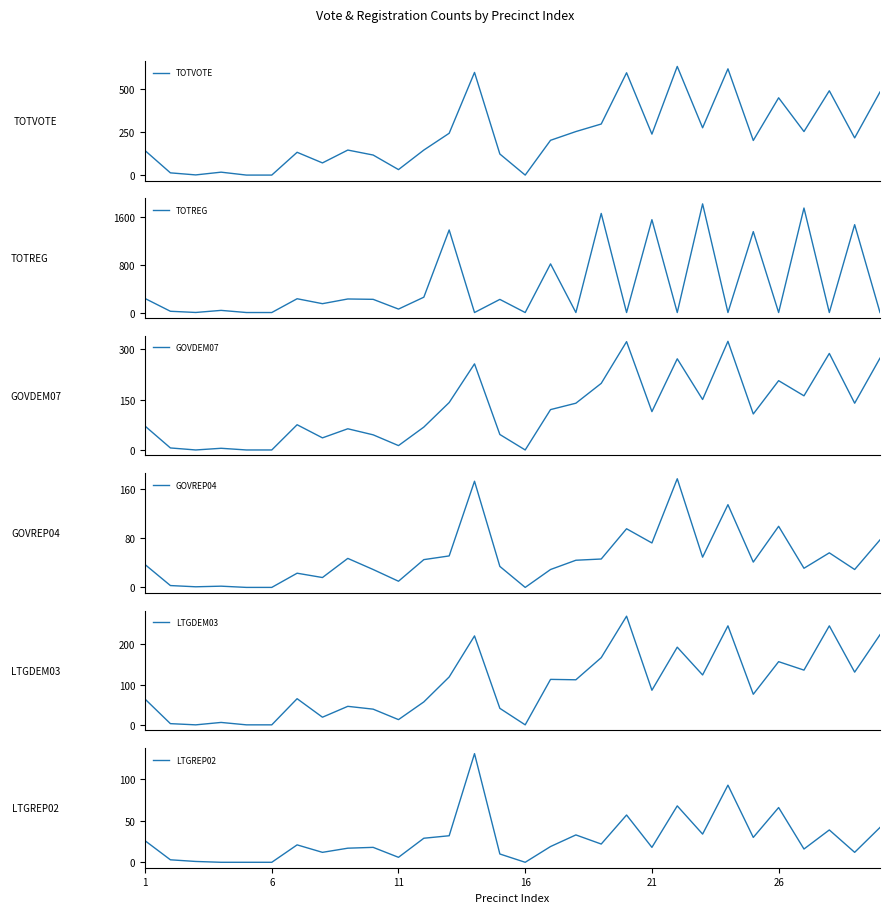

What is the highest value of the TOTREG series?

1829